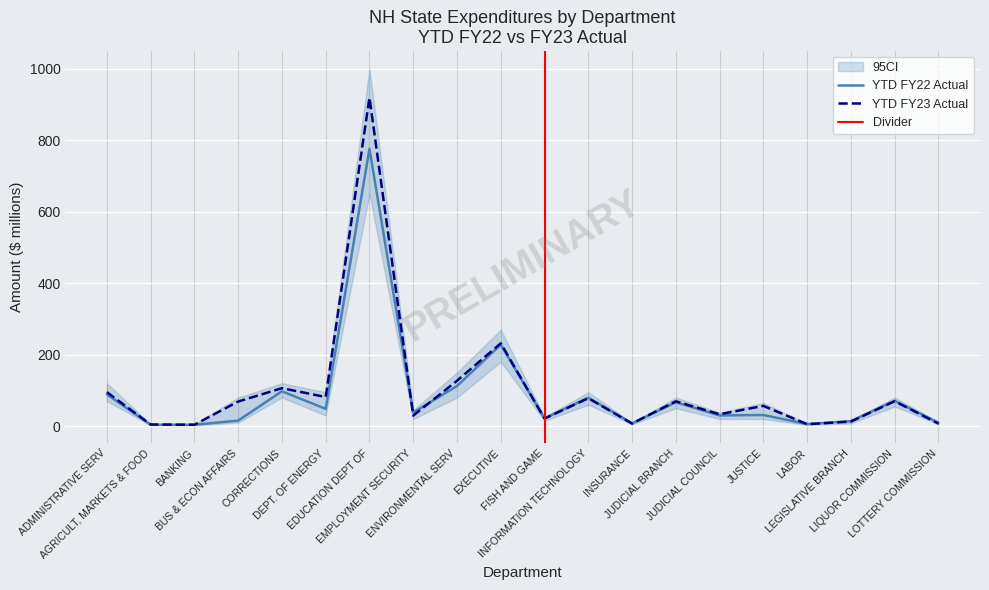

Where is the first local minimum for YTD FY22 Actual?

BANKING